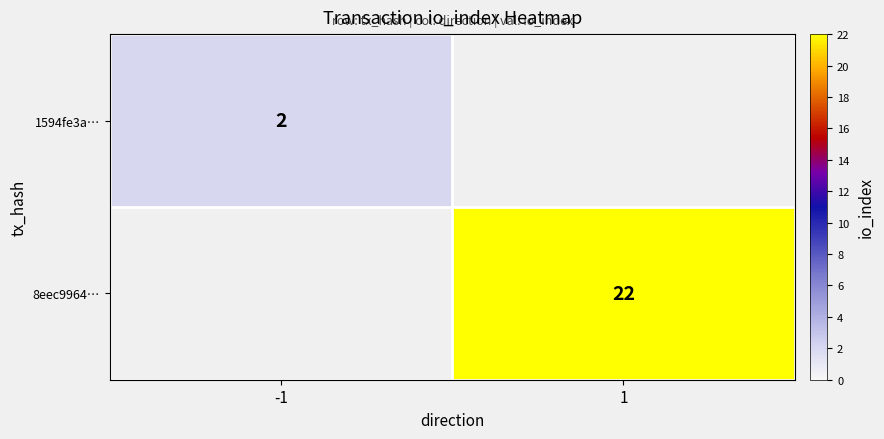

The 1594fe3a… series shows 1 at -1. True or false?

False